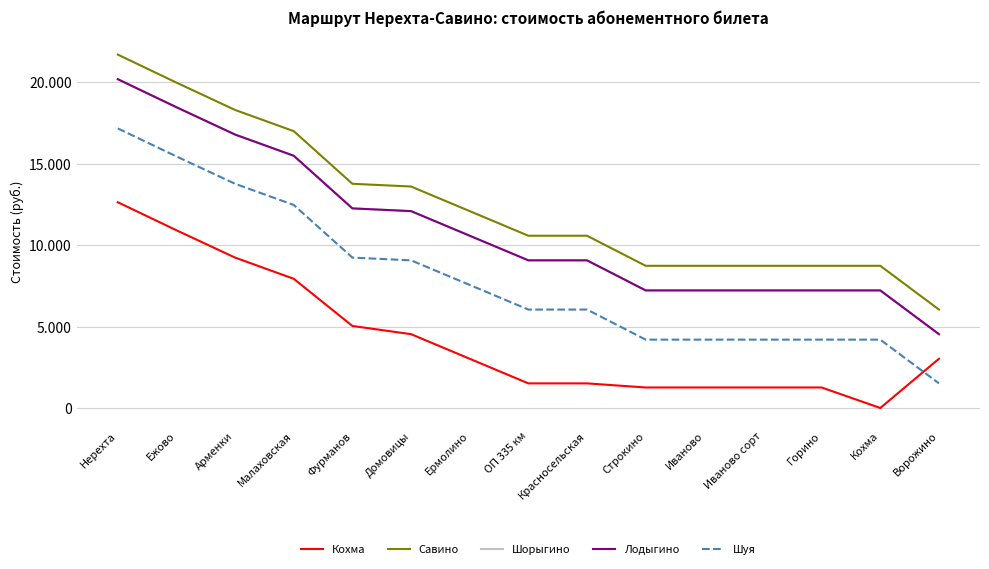

Is this an area chart (filled region under the line)?

No